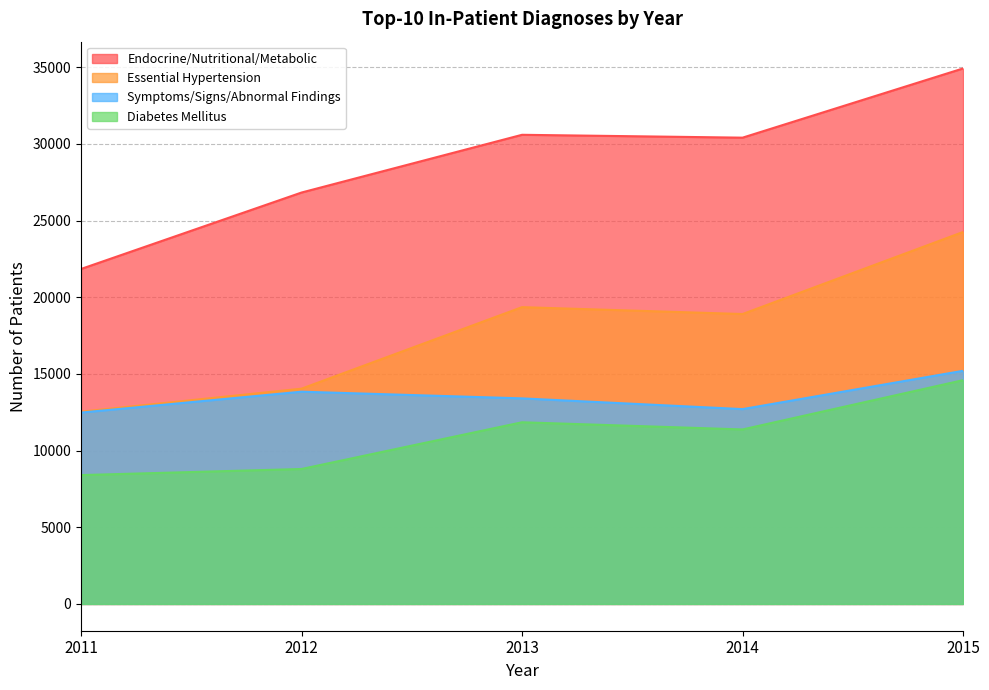

At which category is the sum across all series the highest?

2015